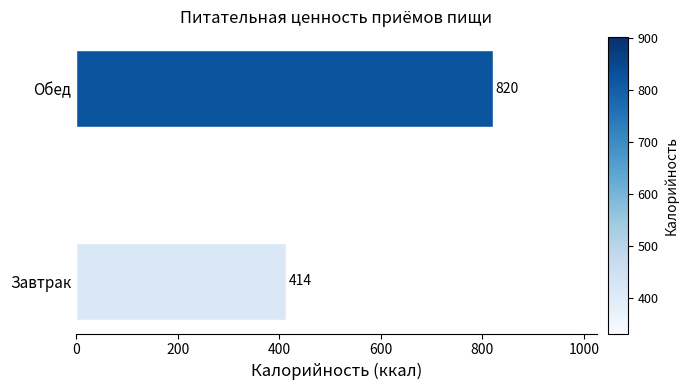

Where is the data nearest to the value 617?

Завтрак